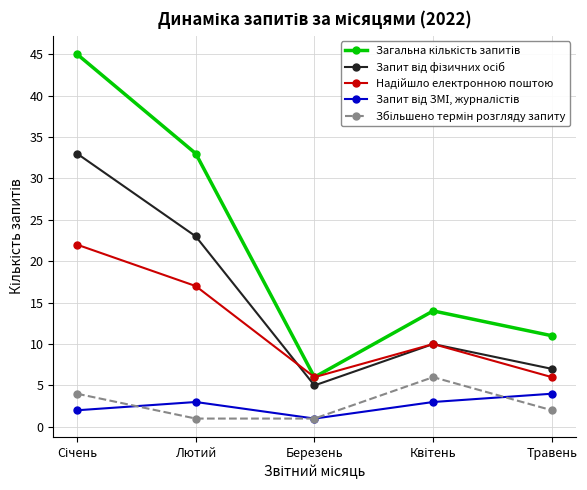

How many categories are shown in the chart?

5